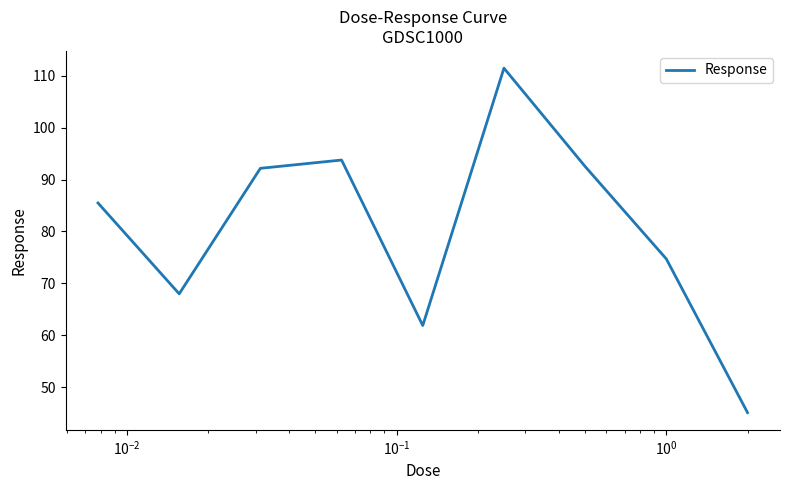

What is the greatest value displayed?

111.5